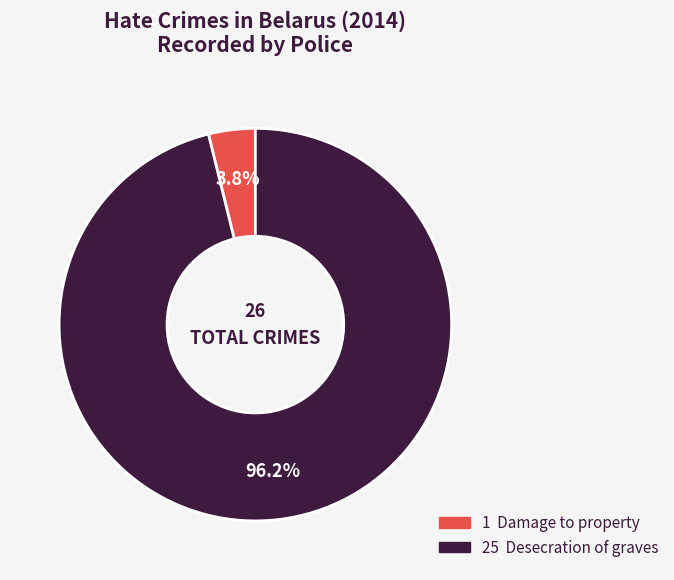

Is there any slice that represents more than half of the pie?

Yes